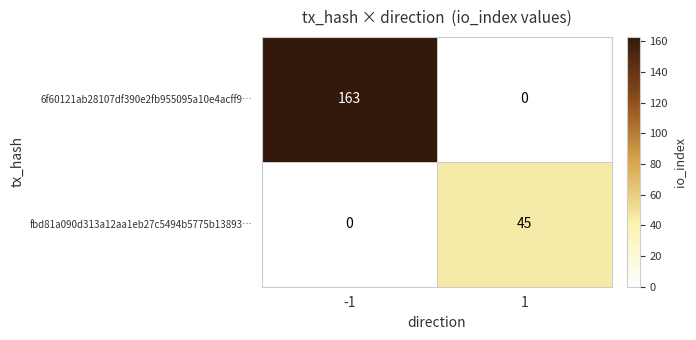

List the series in order of their overall mean, highest first.

6f60121ab28107df390e2fb955095a10e4acff9…, fbd81a090d313a12aa1eb27c5494b5775b13893…